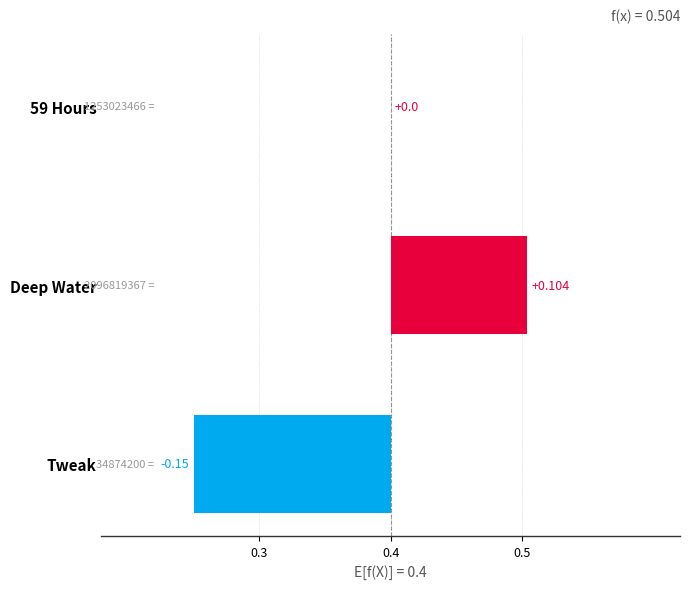

What is the maximum value shown in the chart?

0.1